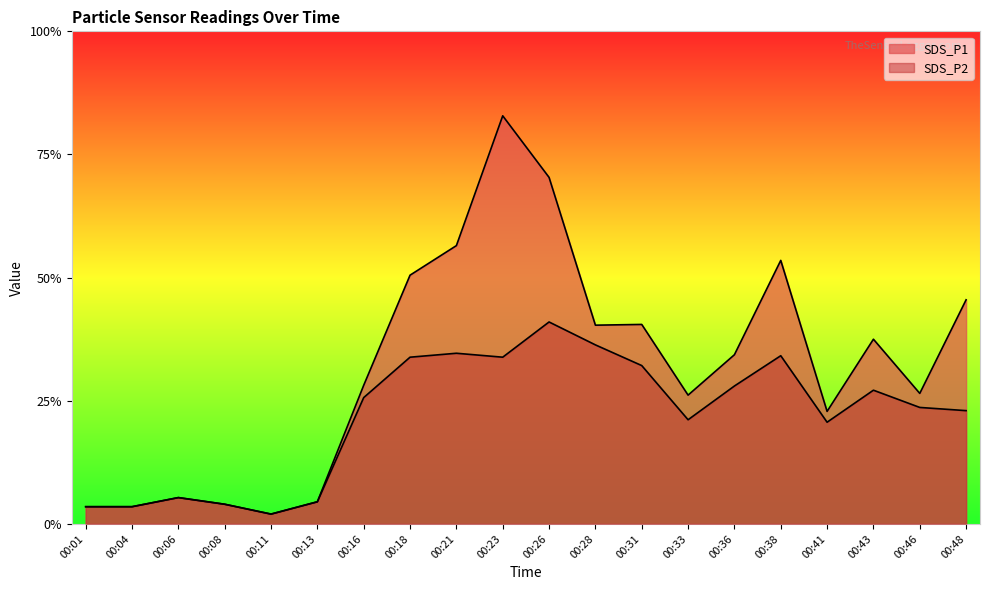

Reading right to left, transcribe all the data shown in this chart.

SDS_P1: 9.1	5.3	7.5	4.6	10.7	6.9	5.2	8.1	8.1	14.1	16.6	11.3	10.1	5.6	0.9	0.4	0.8	1.1	0.7	0.7
SDS_P2: 4.6	4.7	5.4	4.1	6.8	5.6	4.2	6.4	7.3	8.2	6.8	6.9	6.8	5.1	0.9	0.4	0.8	1.1	0.7	0.7